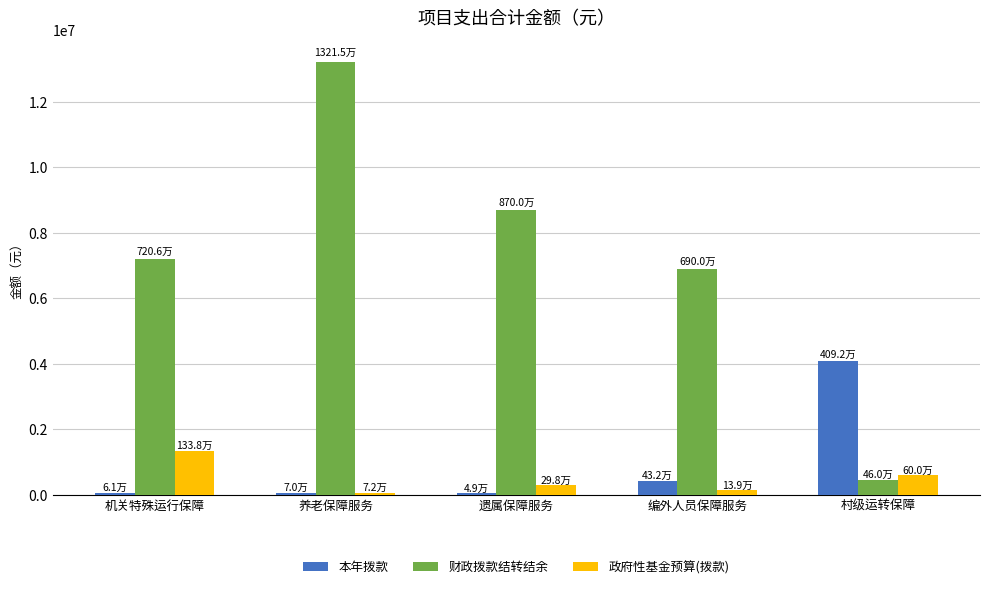

Which series has the largest range (max minus min)?

财政拨款结转结余